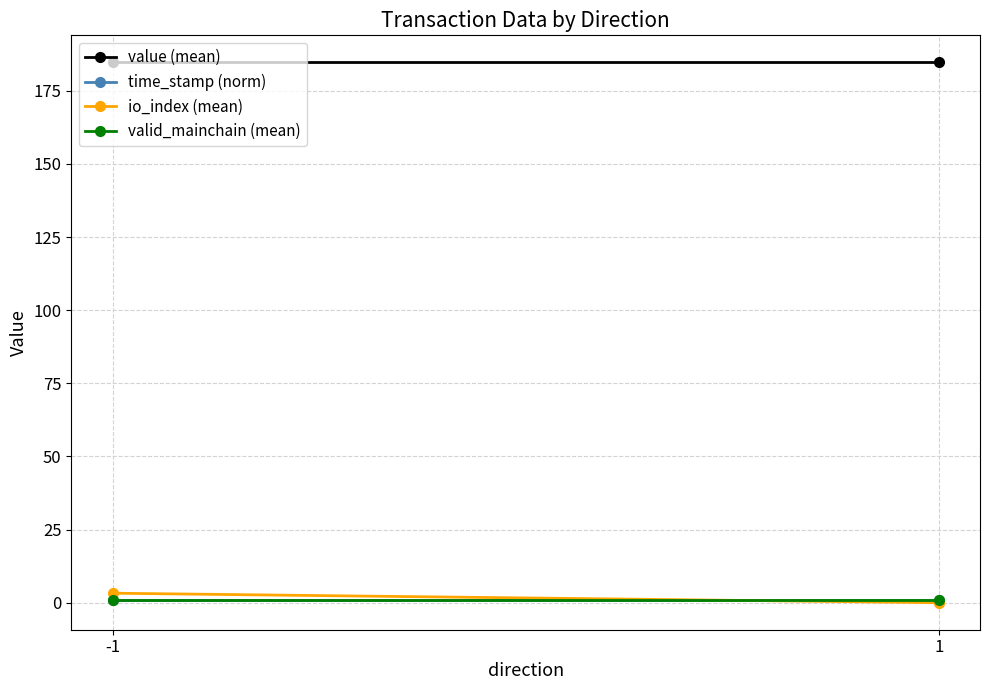

Reading left to right, what are all the values shown in this chart?

value (mean): 184.7	184.7
time_stamp (norm): 1.0	1.0
io_index (mean): 3.2	0.0
valid_mainchain (mean): 1.0	1.0